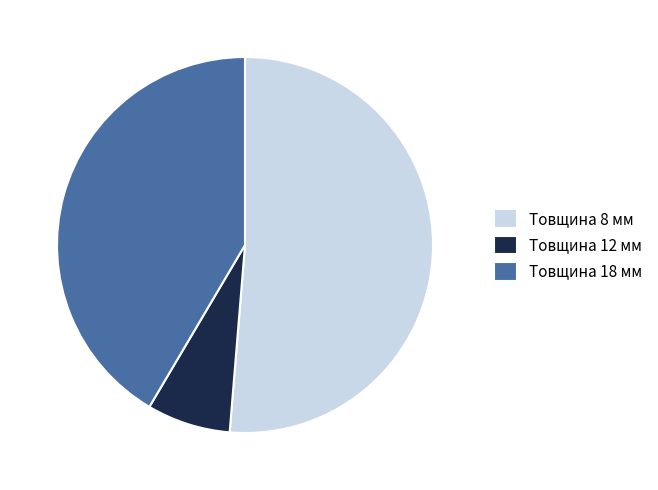

Which has a higher value, Товщина 12 мм or Товщина 8 мм?

Товщина 8 мм